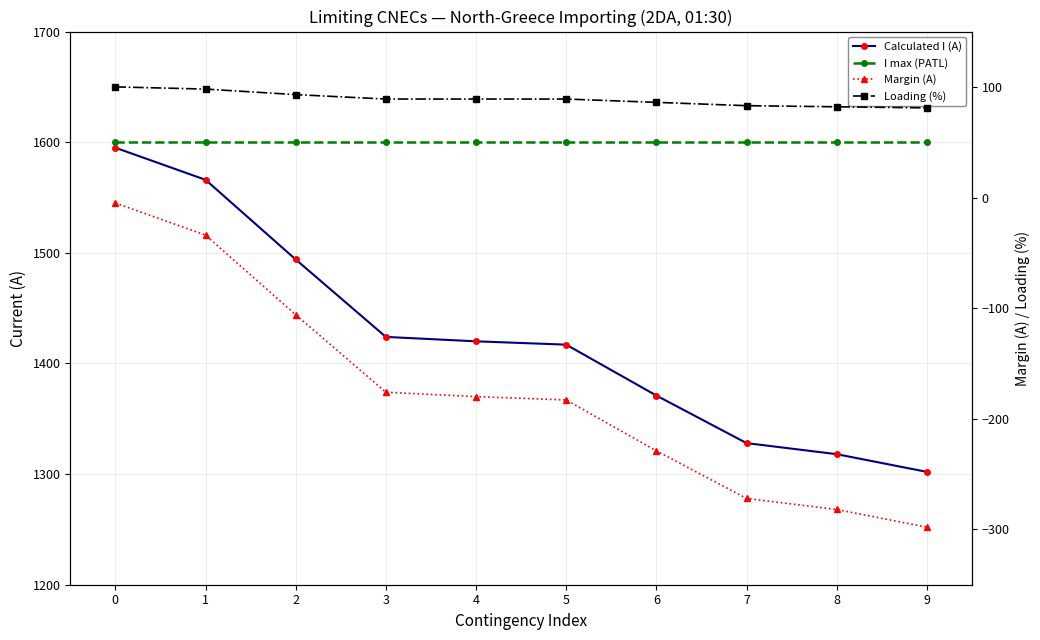

What is the smallest value displayed?

-298